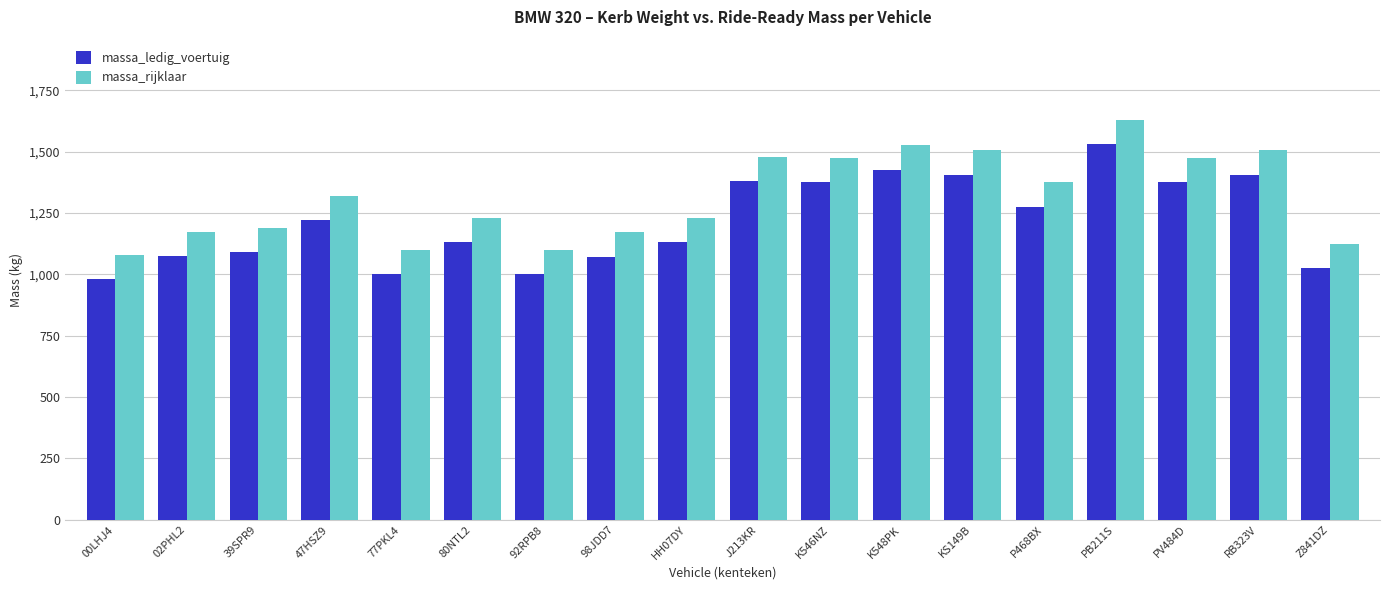

What is the sum of the massa_rijklaar values at HH07DY and 98JDD7?

2401